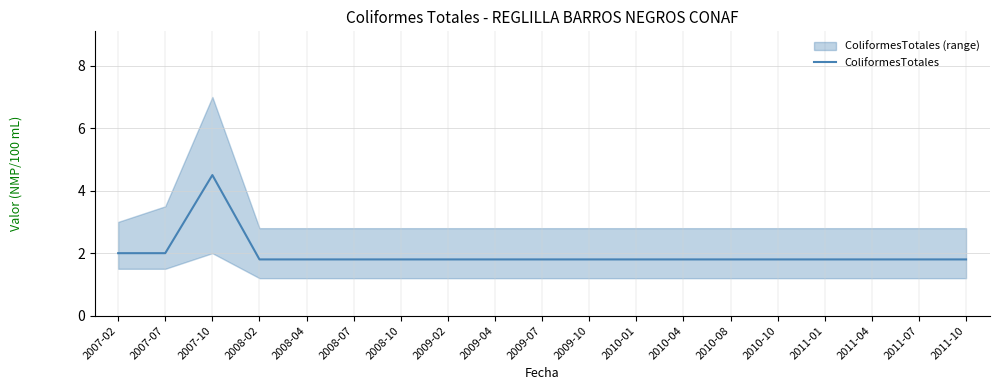

Reading left to right, transcribe all the data shown in this chart.

2007-02=2.0	2007-07=2.0	2007-10=4.5	2008-02=1.8	2008-04=1.8	2008-07=1.8	2008-10=1.8	2009-02=1.8	2009-04=1.8	2009-07=1.8	2009-10=1.8	2010-01=1.8	2010-04=1.8	2010-08=1.8	2010-10=1.8	2011-01=1.8	2011-04=1.8	2011-07=1.8	2011-10=1.8